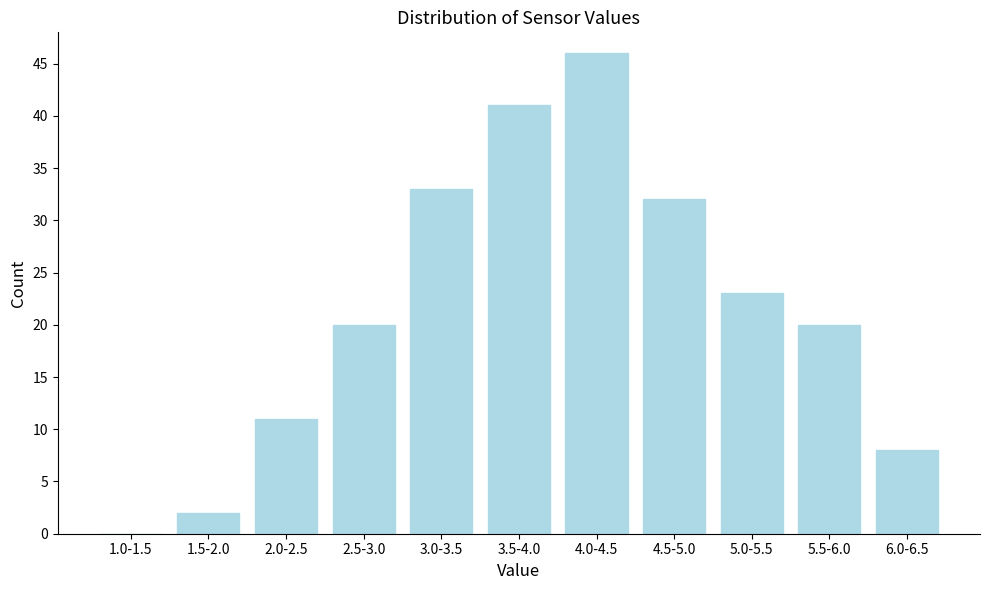

Reading left to right, what are all the values shown in this chart?

1.0-1.5=0	1.5-2.0=2	2.0-2.5=11	2.5-3.0=20	3.0-3.5=33	3.5-4.0=41	4.0-4.5=46	4.5-5.0=32	5.0-5.5=23	5.5-6.0=20	6.0-6.5=8